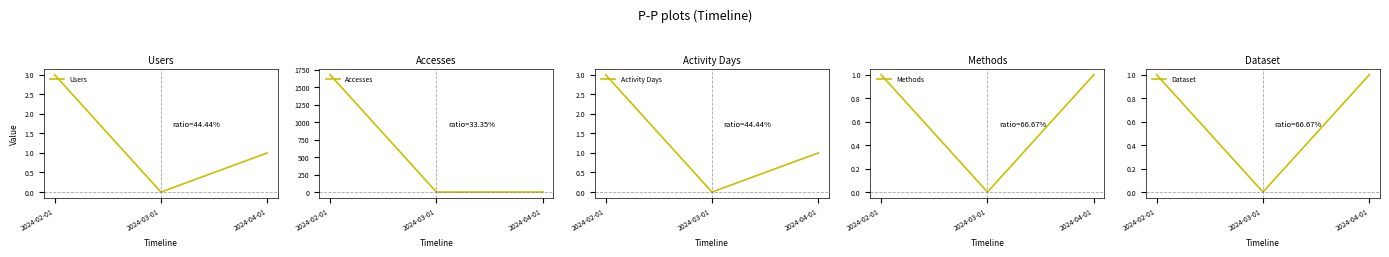

What is the label of the 1st point from the left?

2024-02-01